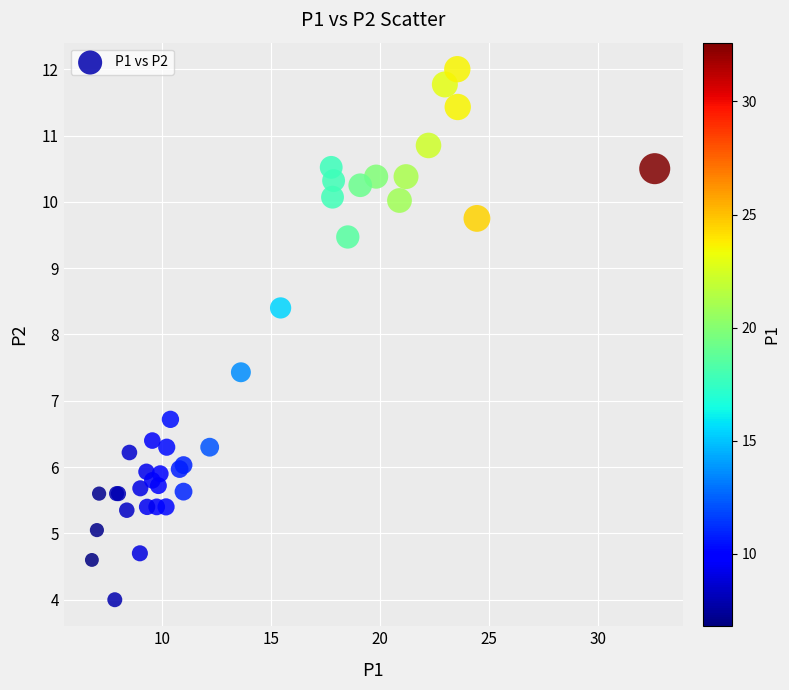

What Y value in the scatter plot is closest to 8?

8.4